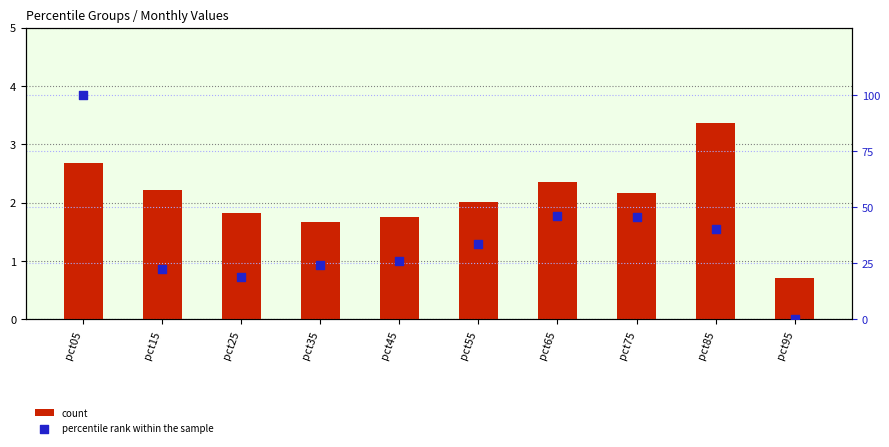

At which category is the sum across all series the highest?

pct05